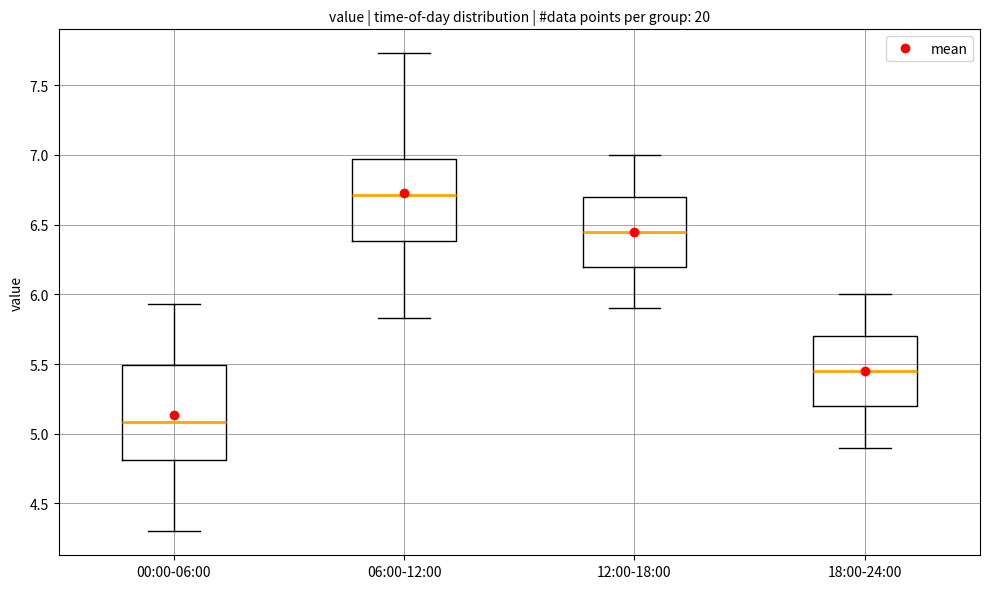

Which box has the highest median line?

06:00-12:00